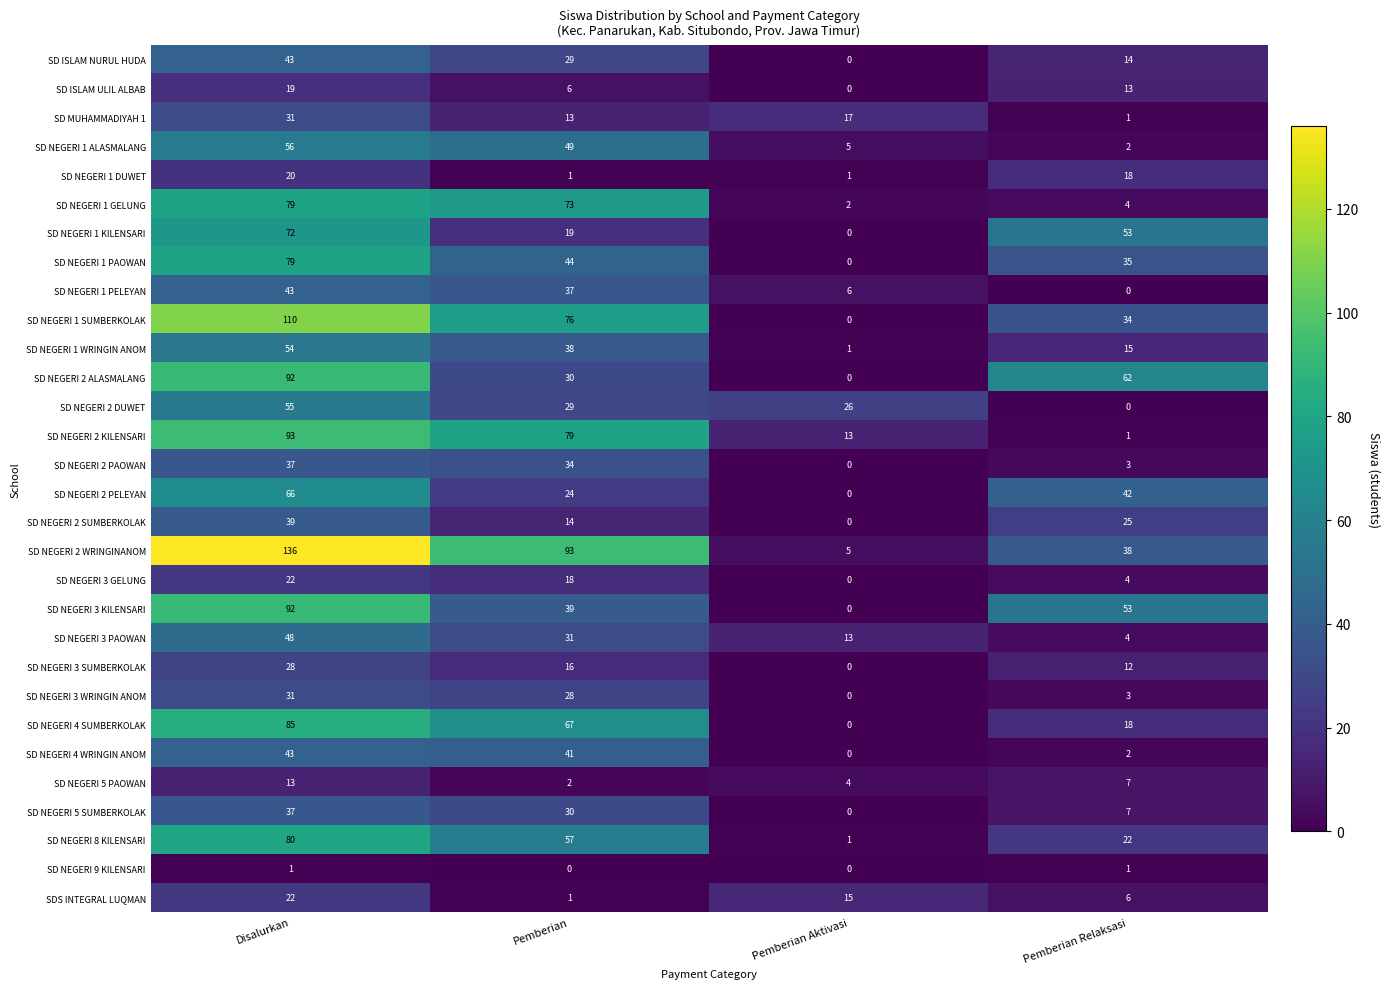

How many positive values does the SD ISLAM ULIL ALBAB series have?

3